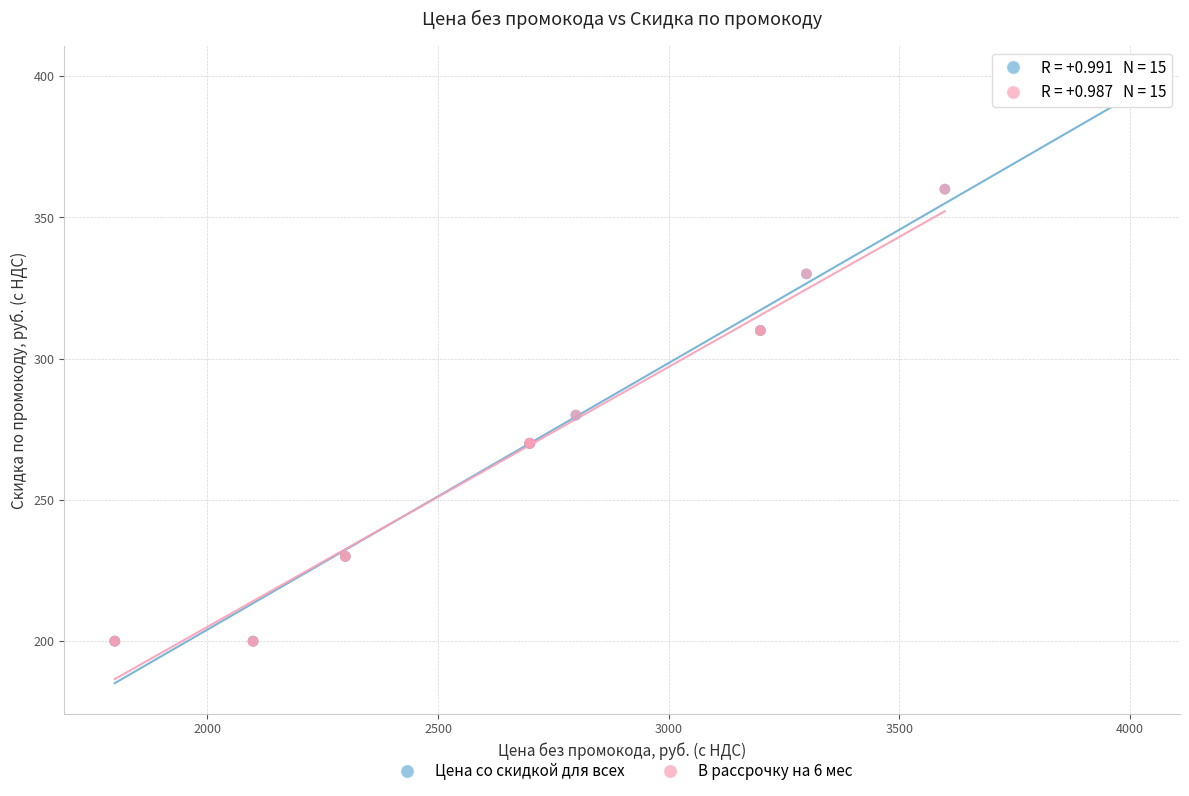

Which series has the widest spread of Y values?

Цена со скидкой для всех